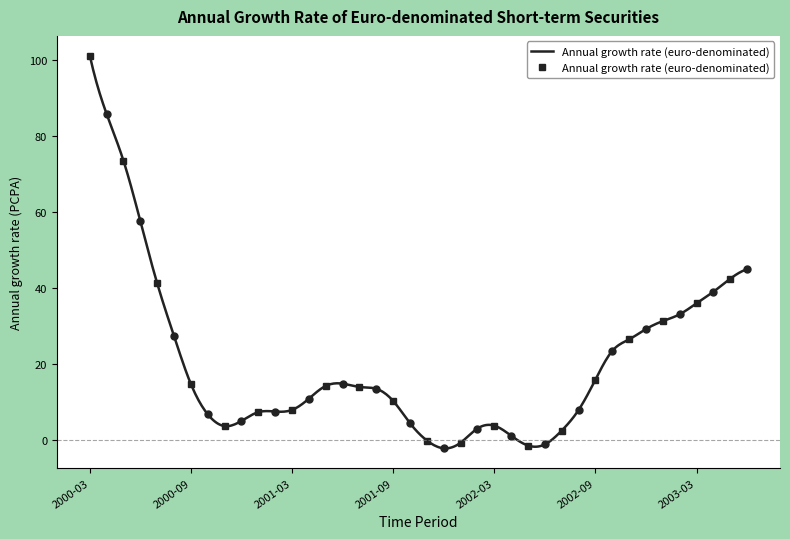

What is the difference between the values at 2000-06 and 2001-12?

59.8